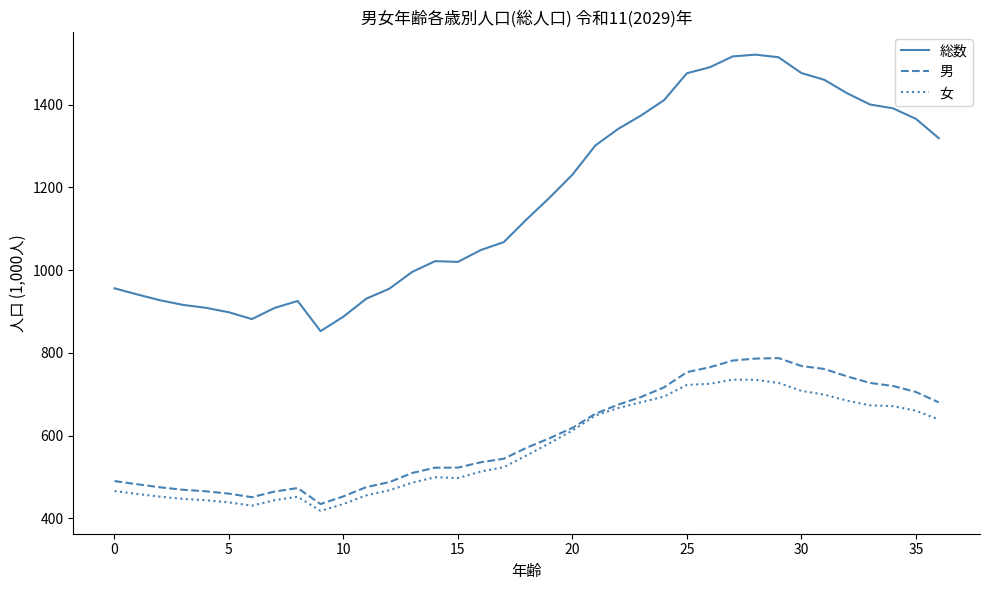

Which series has the largest range (max minus min)?

総数